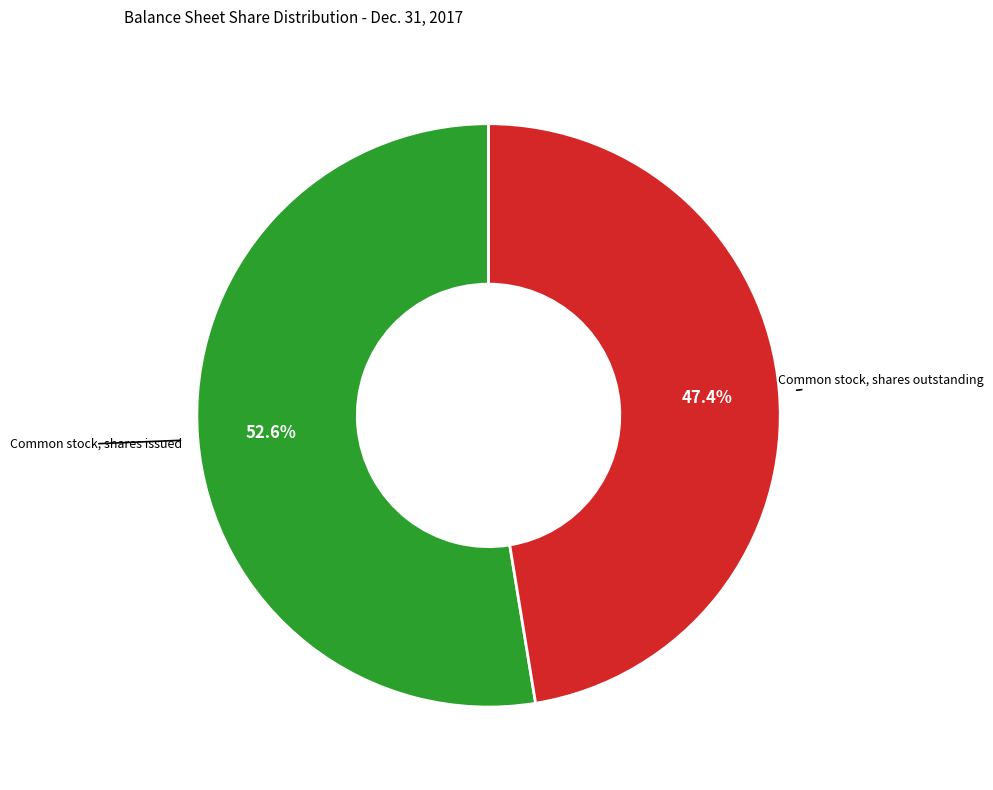

How many segments does this pie chart have?

2